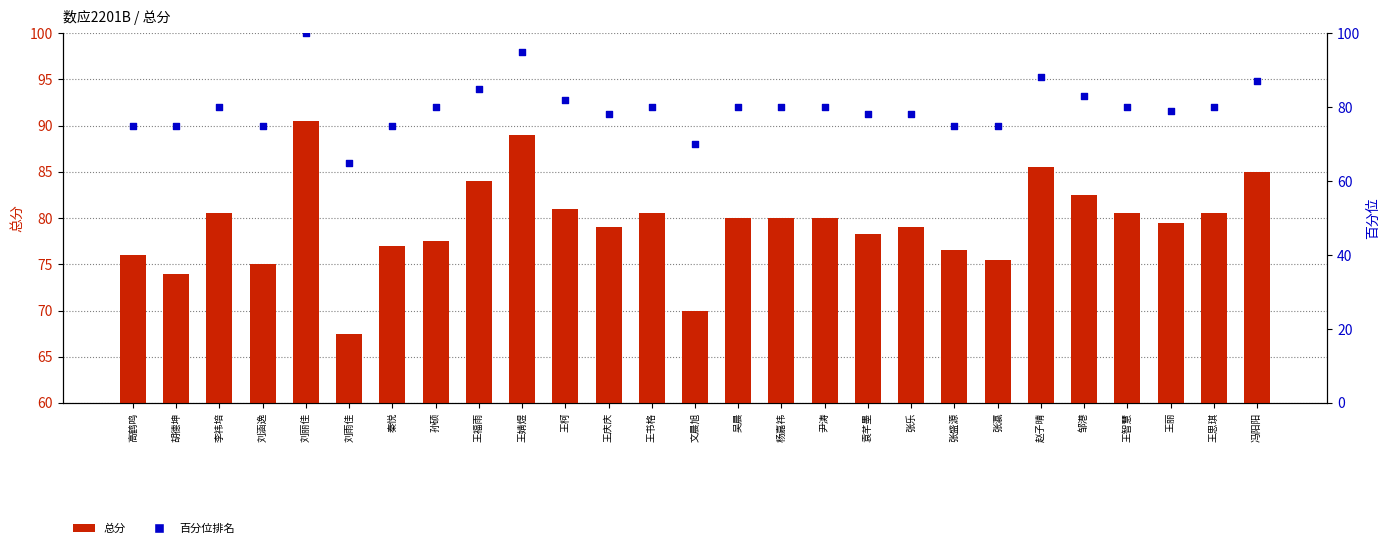

What are all the series names shown in the legend?

总分, 百分位排名